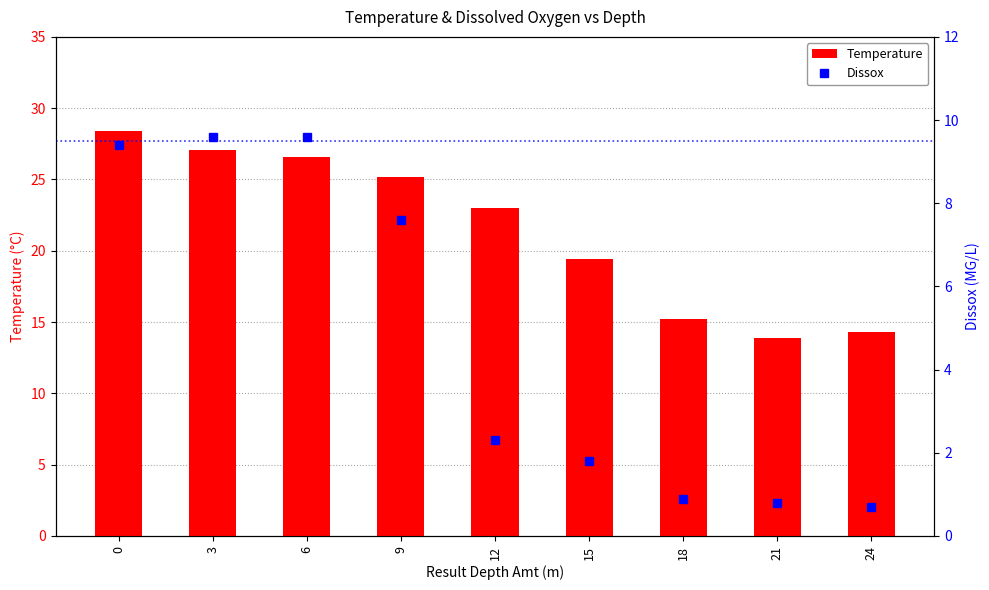

Does the chart contain any negative values?

No